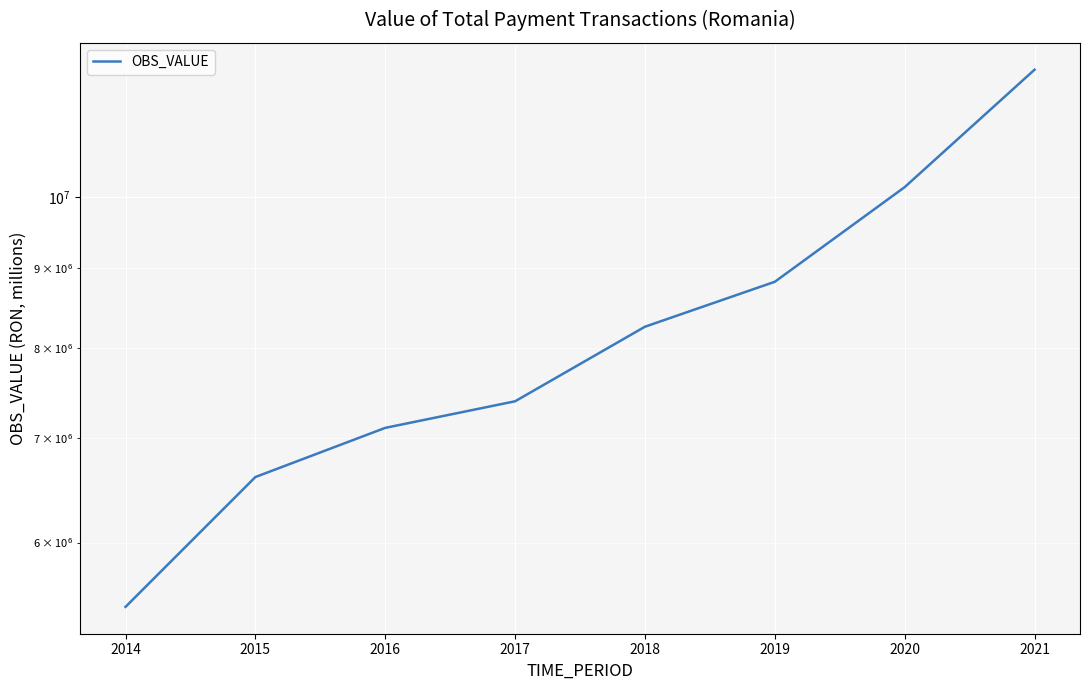

What is the smallest value displayed?

5455722.4